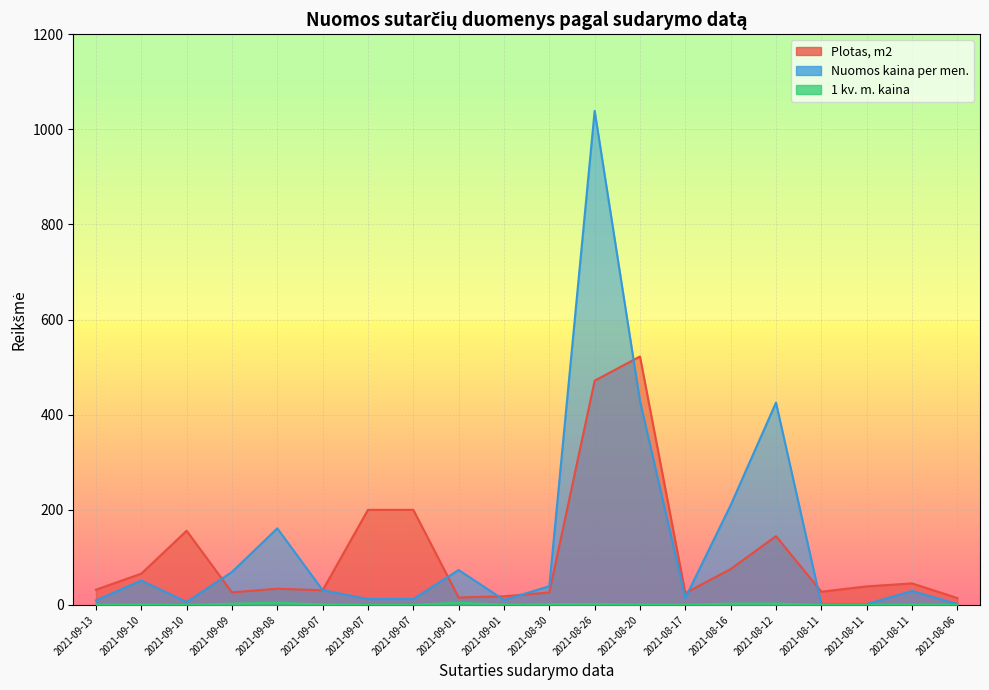

True or false: 1 kv. m. kaina and Plotas, m2 intersect in this chart.

False